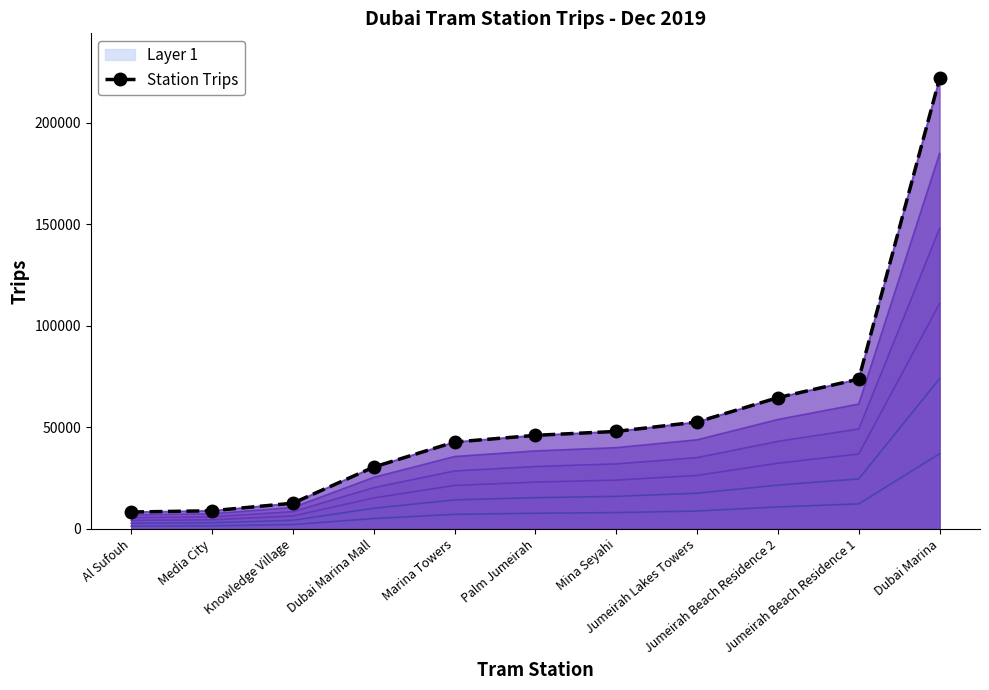

What is the sum of the values at Mina Seyahi and Jumeirah Beach Residence 1?

121775